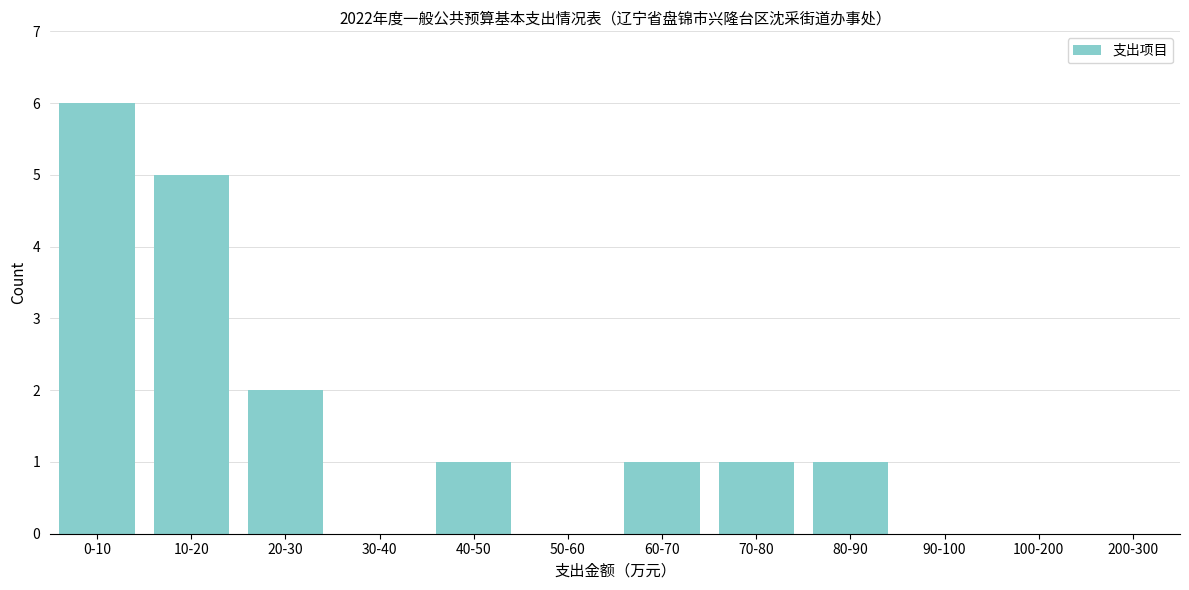

Reading left to right, transcribe all the data shown in this chart.

0-10=6	10-20=5	20-30=2	30-40=0	40-50=1	50-60=0	60-70=1	70-80=1	80-90=1	90-100=0	100-200=0	200-300=0